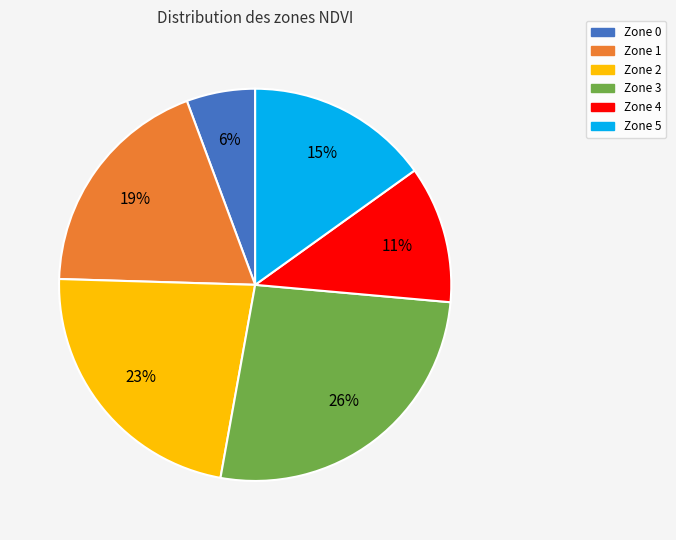

Combined, do Zone 5 and Zone 4 account for over 50%?

No